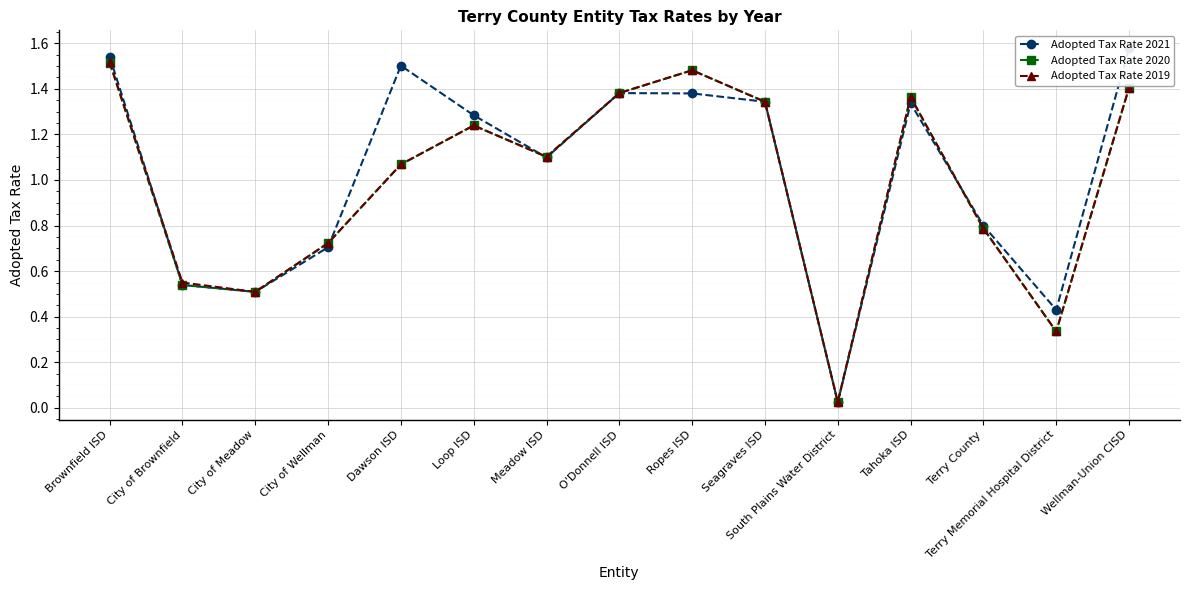

What is the difference between the maximum and minimum values in the Adopted Tax Rate 2020 series?

1.5